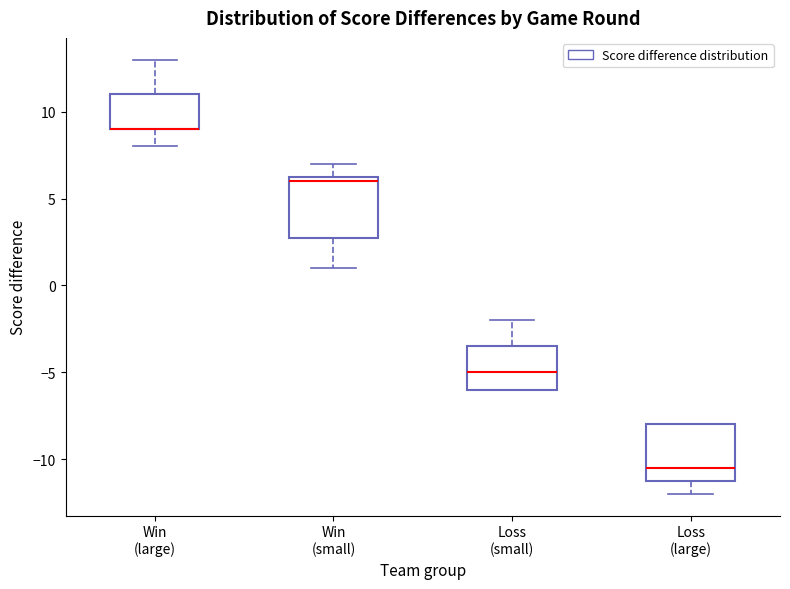

Reading left to right, read every box against the y-axis: the position of its median line, the range the box covers, and the ends of its whiskers. The values are not printed on the chart, so give them approximately, as read against the axis.

Win (large): median 9.0 (drawn on the box's lower edge), box 9.0 to 11.0, whiskers 8.0 to 13.0
Win (small): median 6.0, box 3.0 to 6.5, whiskers 1.0 to 7.0
Loss (small): median -5.0, box -6.0 to -3.5, whiskers -6.0 to -2.0
Loss (large): median -10.5, box -11.0 to -8.0, whiskers -12.0 to -8.0